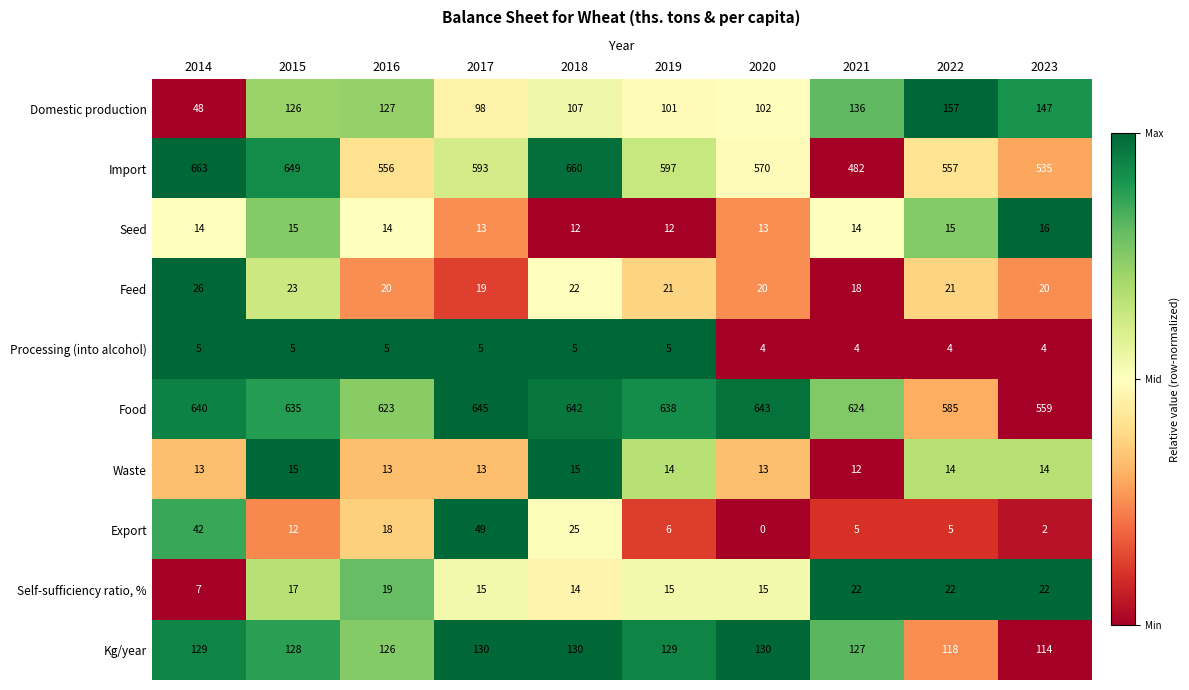

Which series has the largest total across all categories?

Food